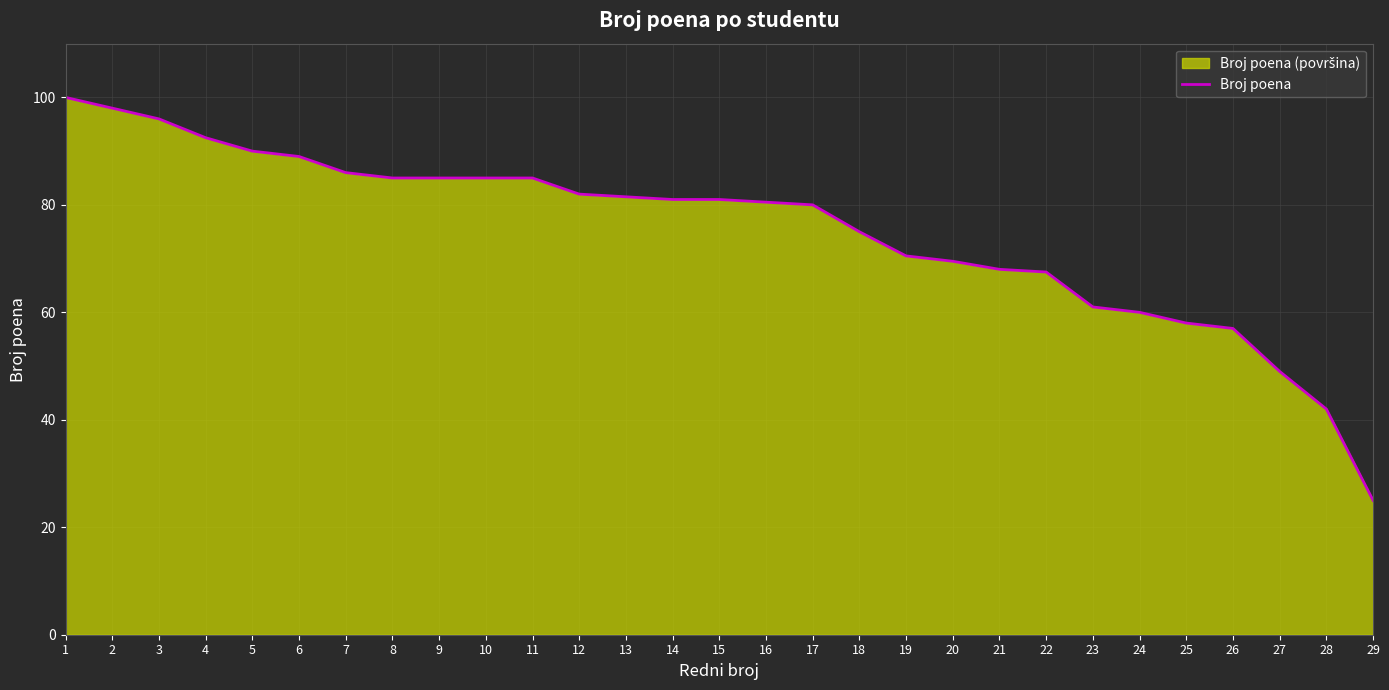

True or false: the data has more than 1 interior local peaks.

False